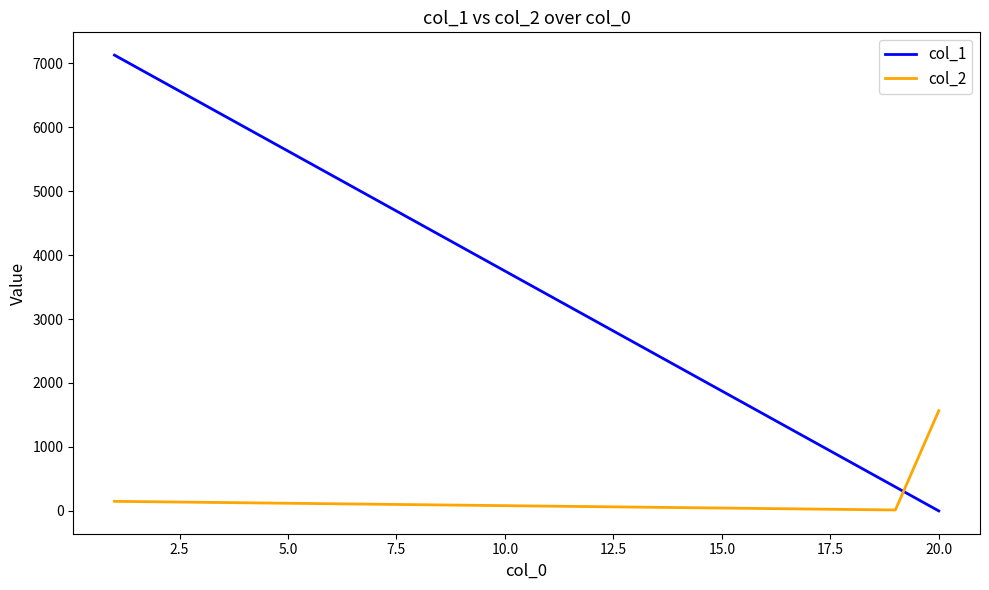

What is the difference between the maximum and minimum values in the col_1 series?

7125.0